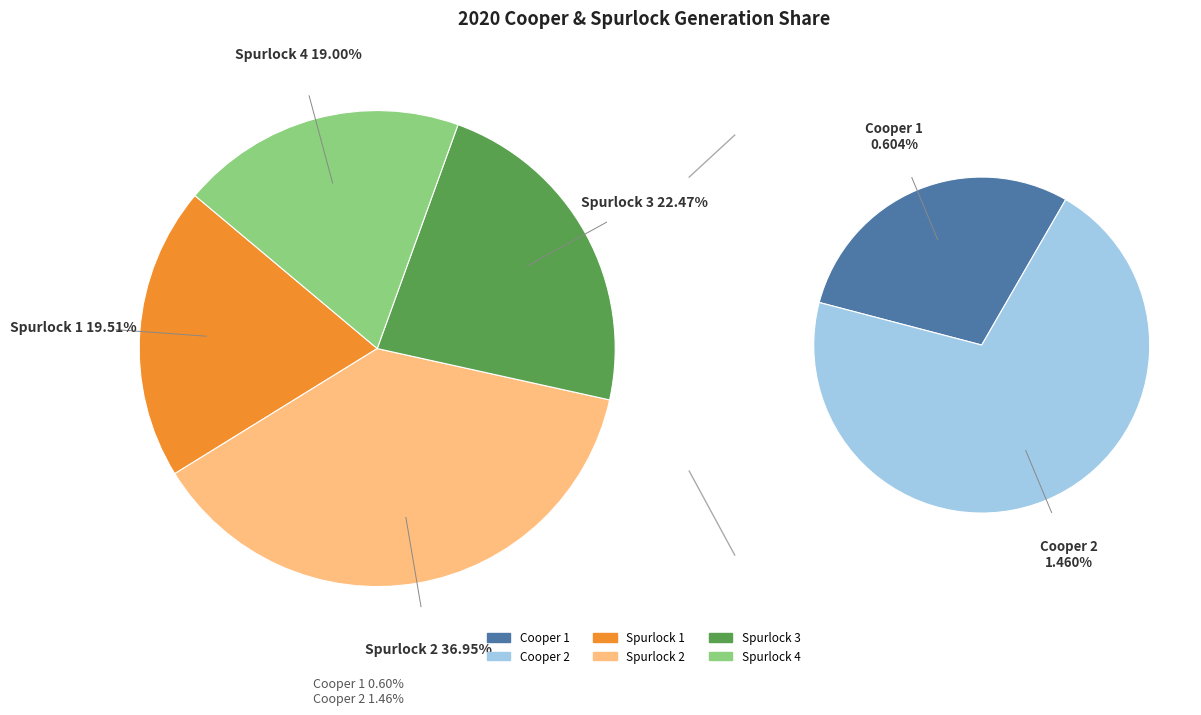

How many segments does this pie chart have?

6